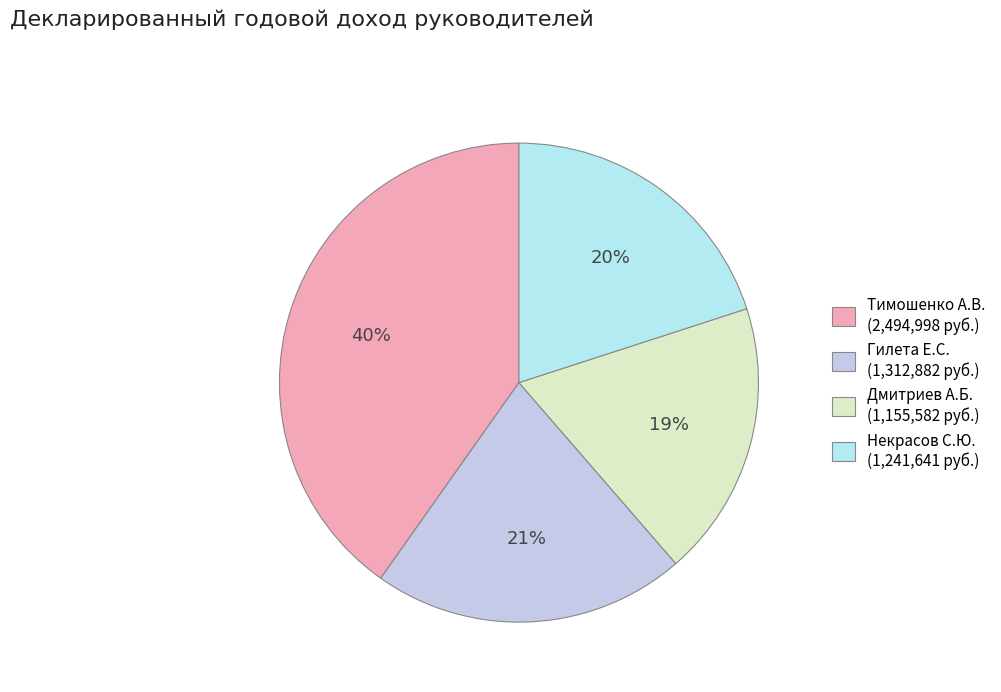

Count the number of slices in the pie.

4